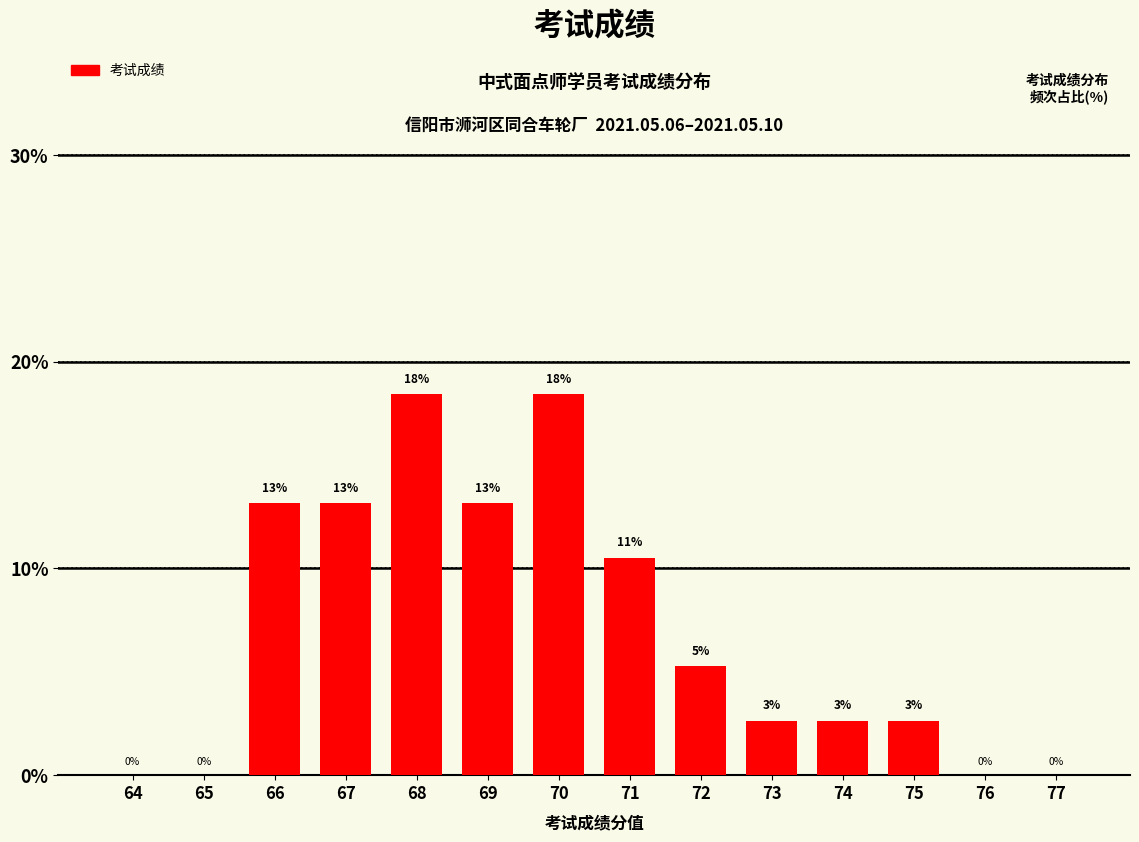

Are the bars horizontal?

No